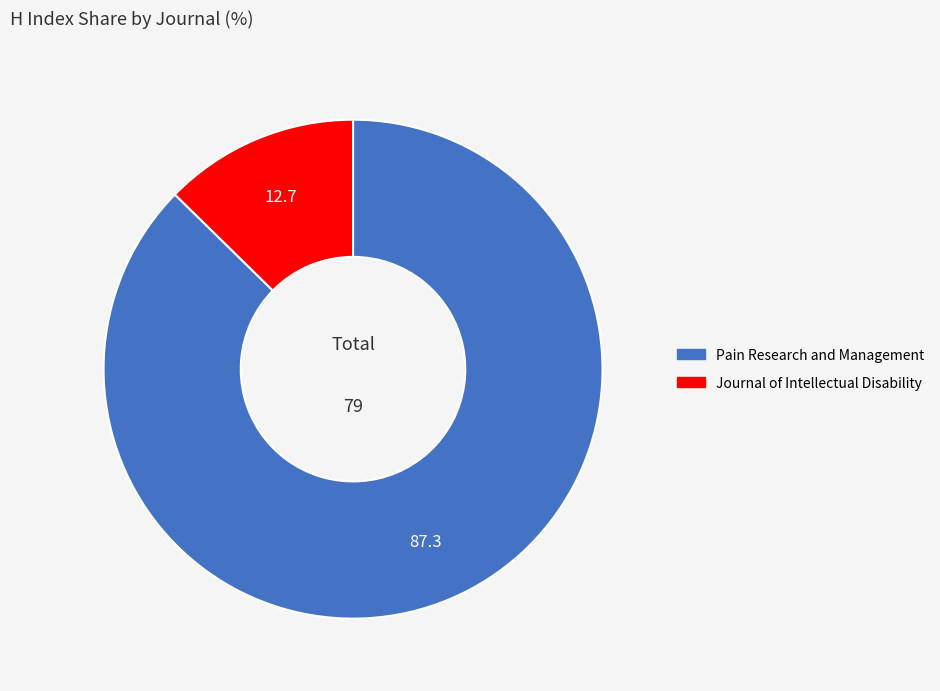

True or false: Pain Research and Management accounts for 94% of the total.

False